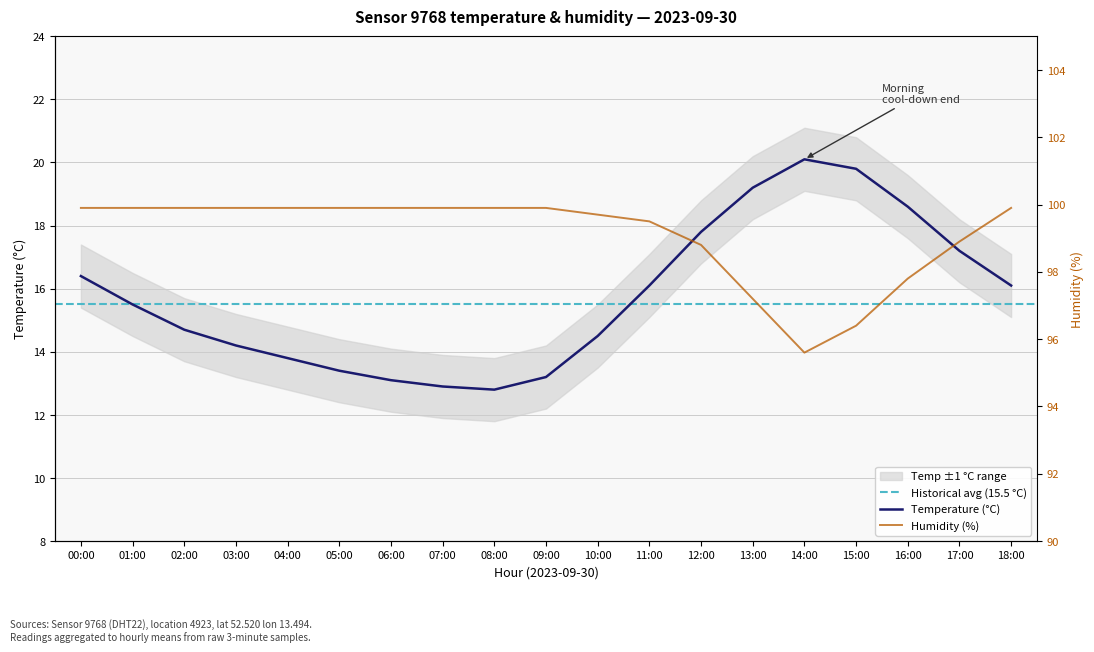

Which series changed the most between 01:00 and 11:00?

temperature